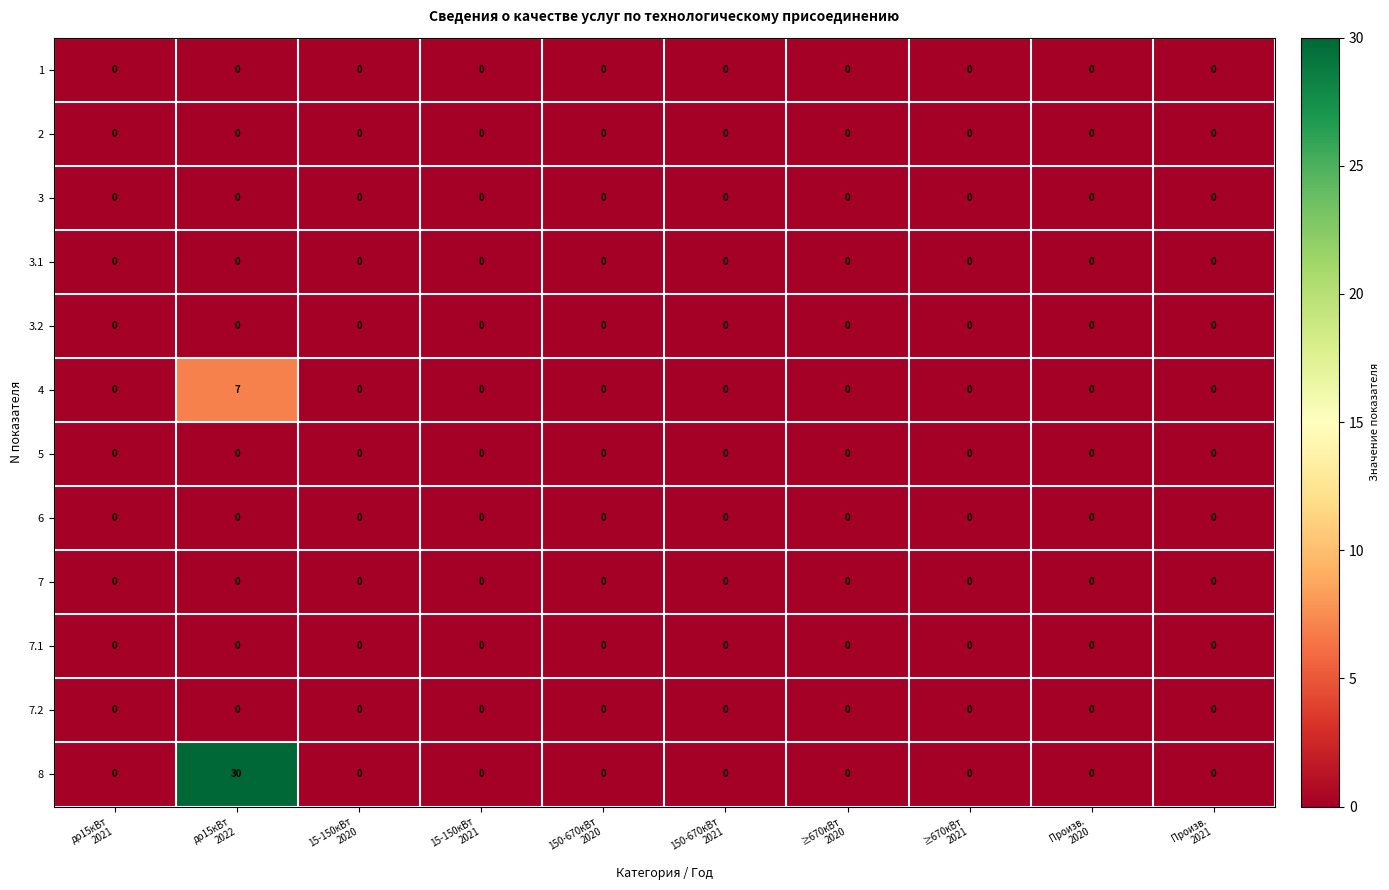

Which series has the largest range (max minus min)?

8